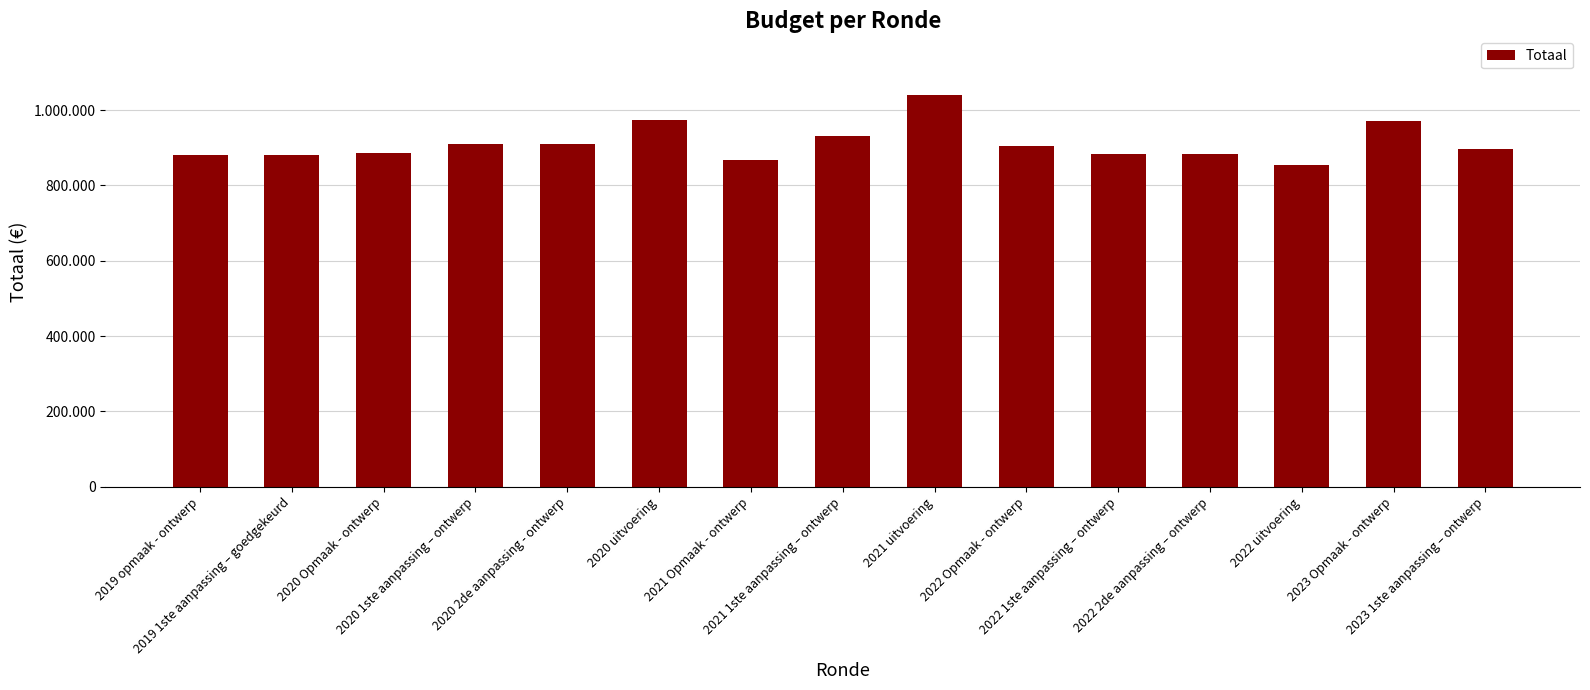

What is the value of the 15th bar from the left?

896374